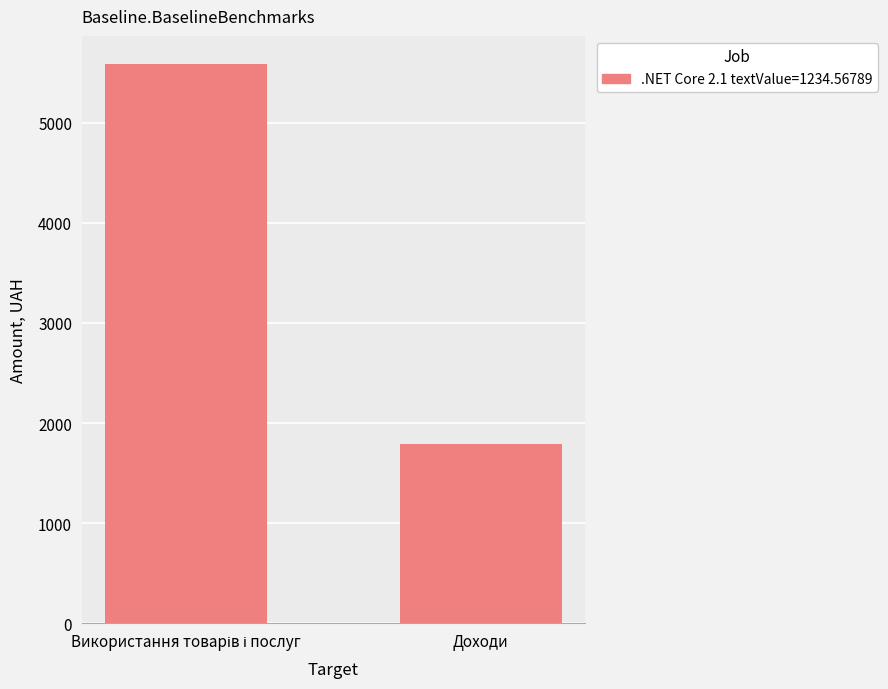

Count the number of categories in the chart.

2